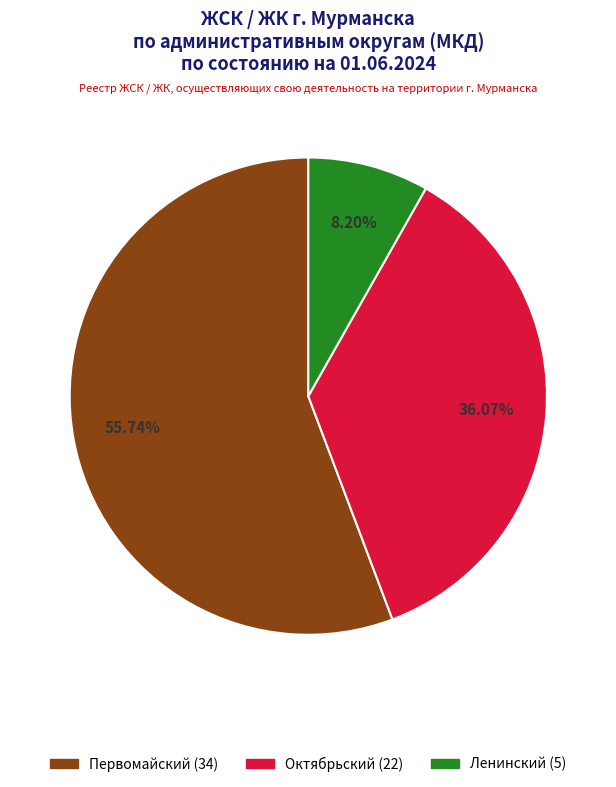

To the nearest percent, what is the average slice percentage?

33%